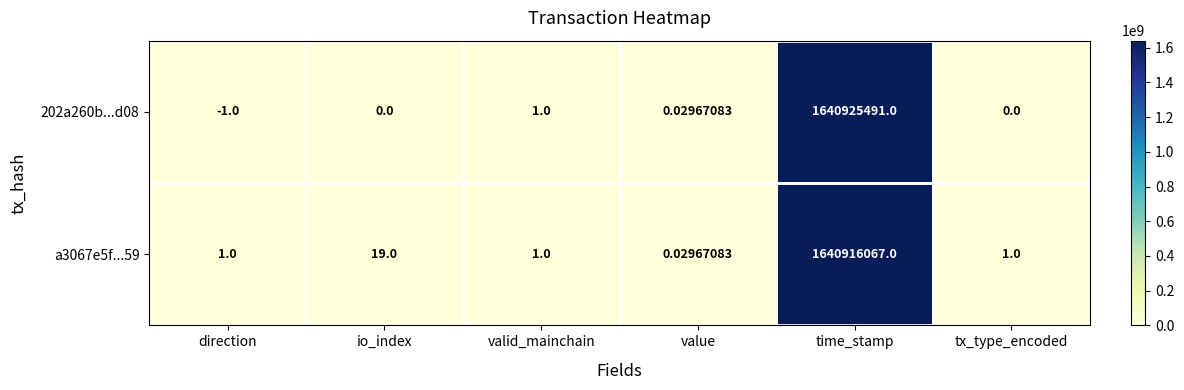

At which label is a3067e5f...59 closest to 820458033?

io_index